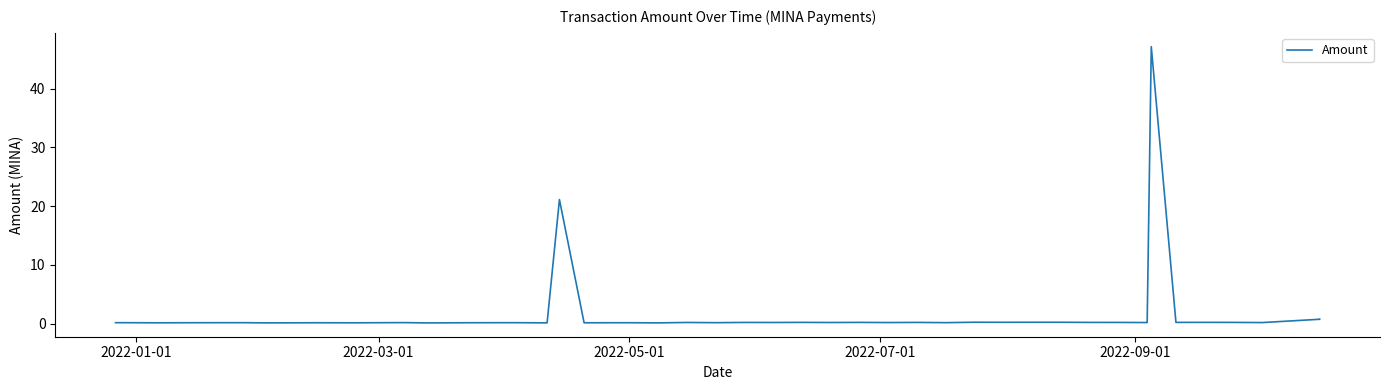

What is the value of the 29th point from the left?

0.2